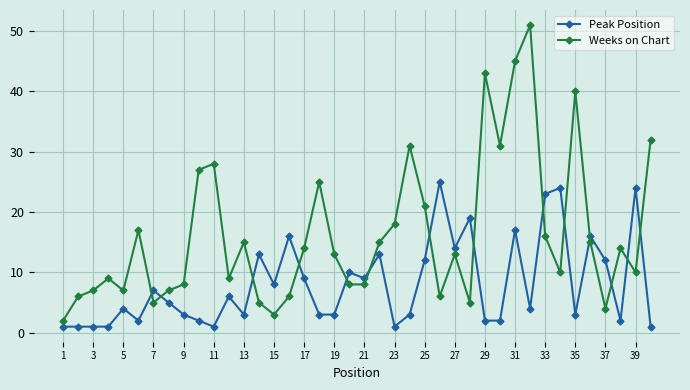

What is the value of the Peak Position point at the 4th from the left?

1